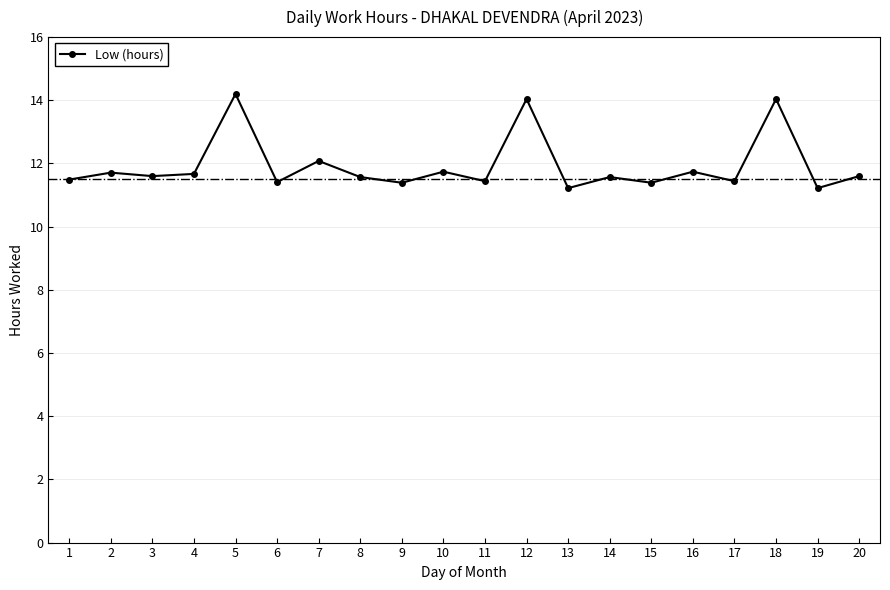

What is the value of the 8th point from the left?

11.6